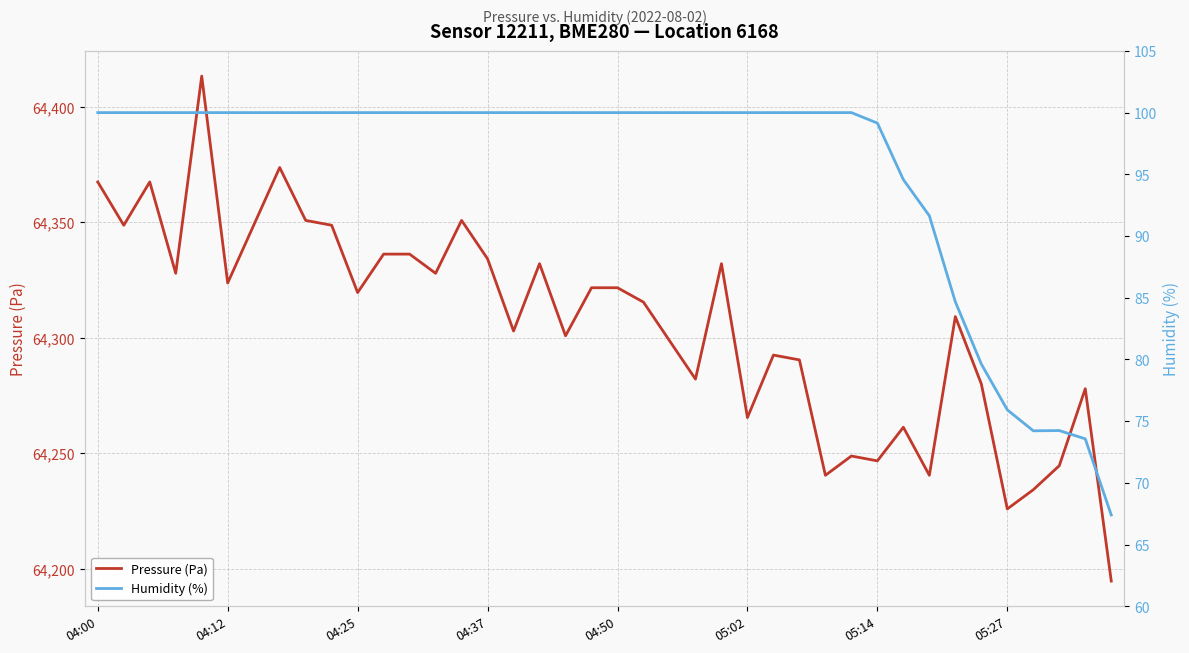

What is the minimum value for Pressure (Pa)?

64194.7